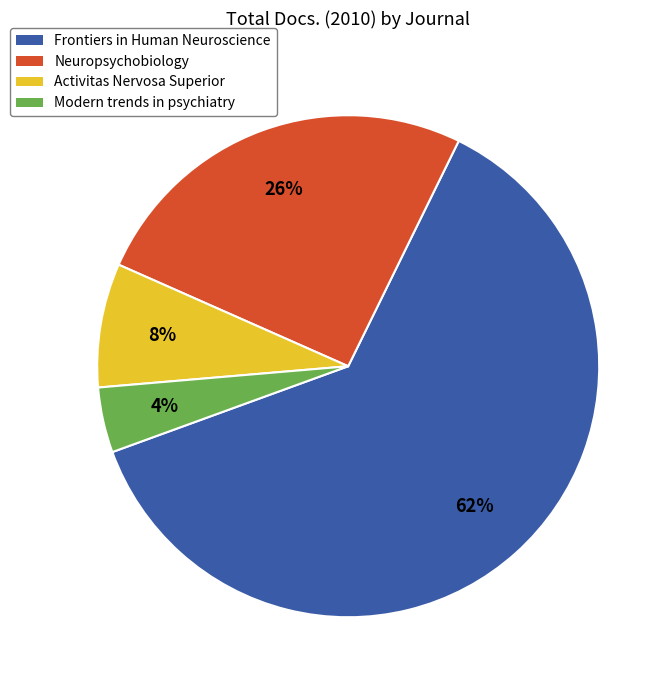

How many segments does this pie chart have?

4